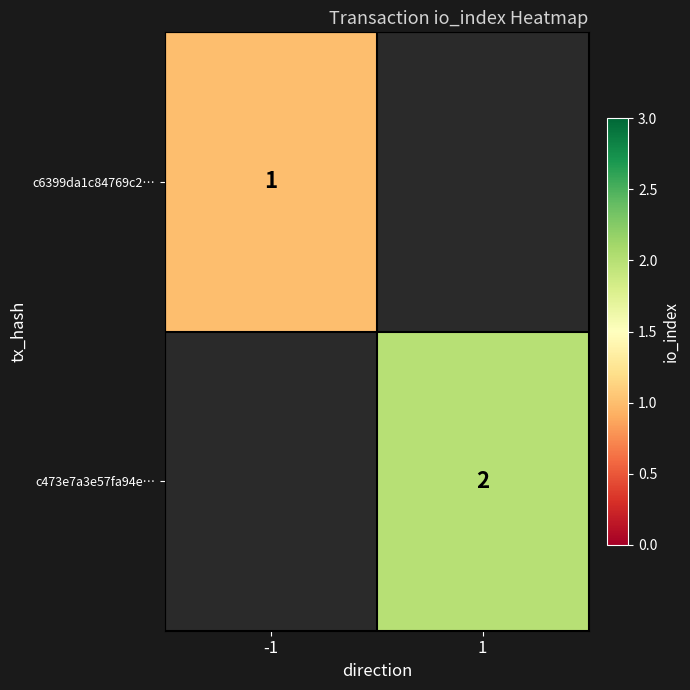

The c6399da1c84769c2… series shows 0 at -1. True or false?

False